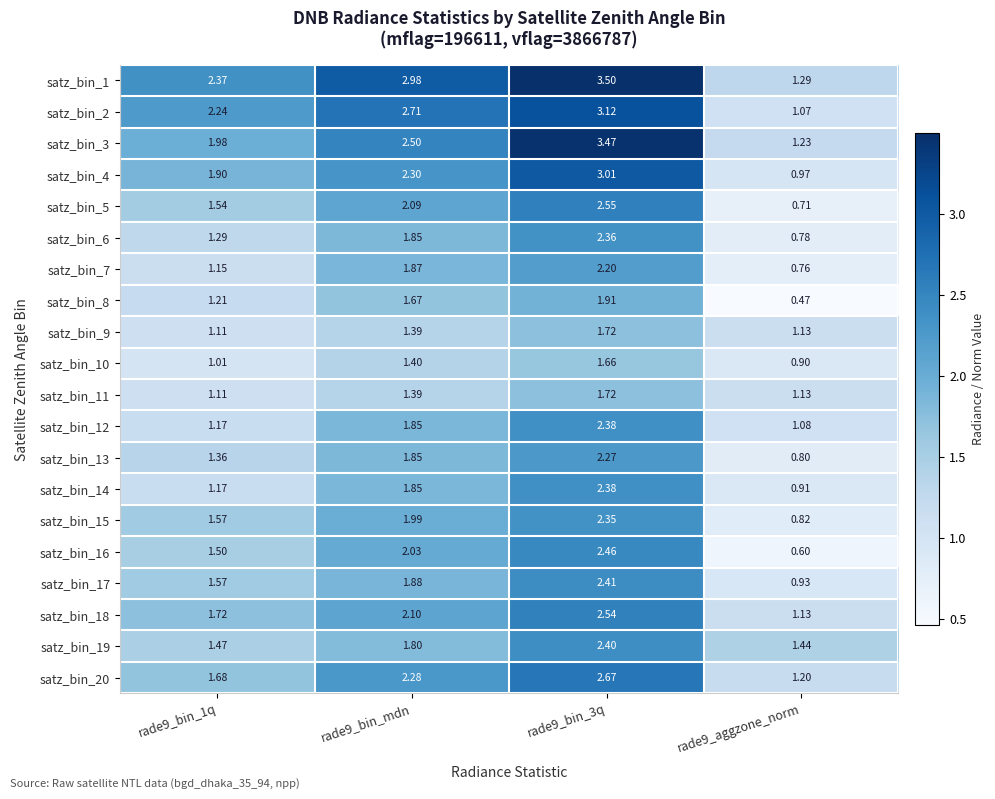

How many data points does each series have?

4